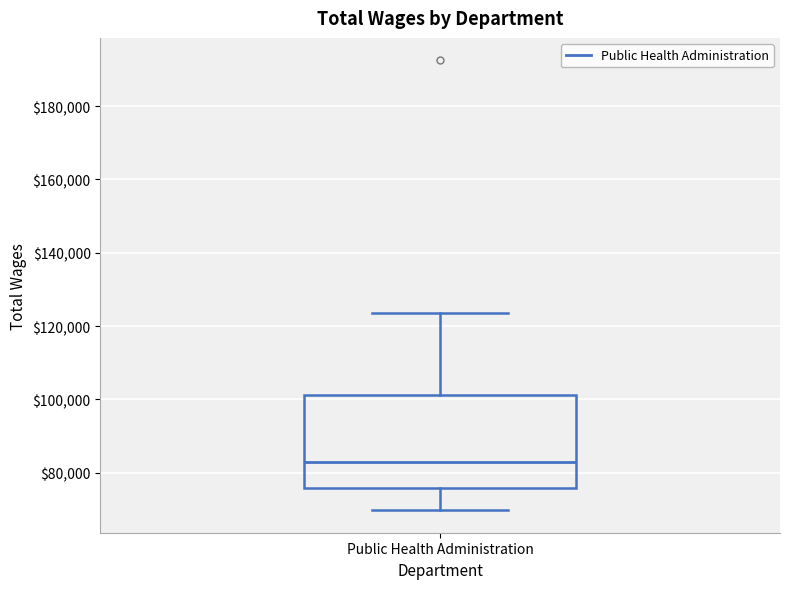

Where does the median line of the box for Public Health Administration sit on the y-axis? The values are not printed on the chart, so give them approximately, as read against the axis.

84000